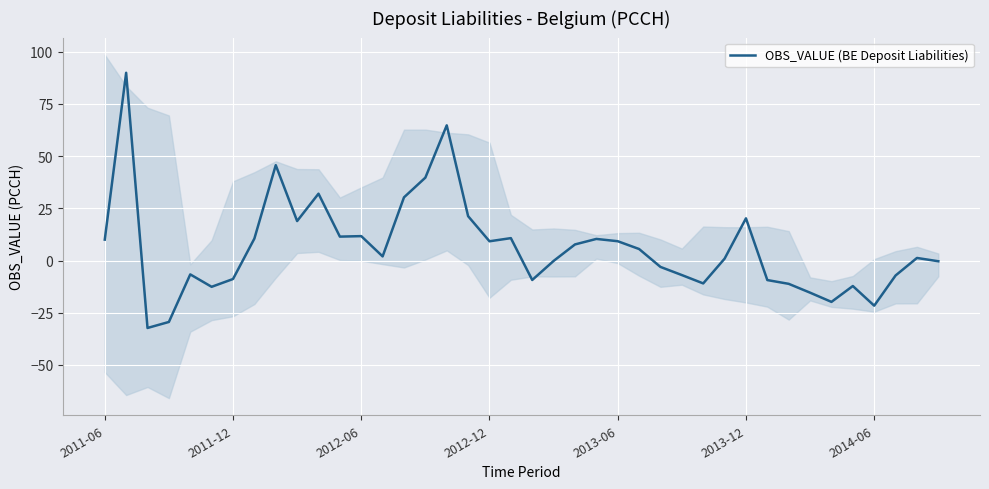

What is the value of the 40th point from the left?

-0.4